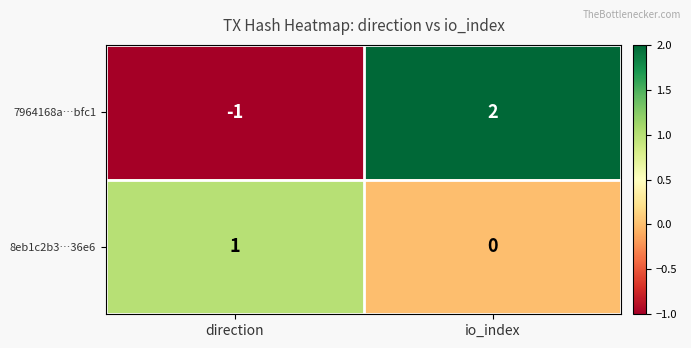

Reading left to right, what are all the values shown in this chart?

7964168a…bfc1: -1	2
8eb1c2b3…36e6: 1	0